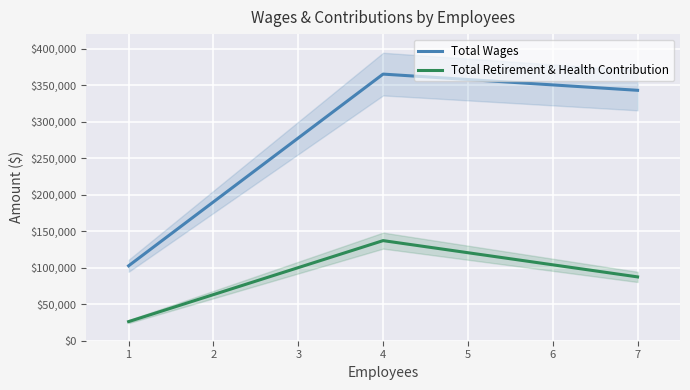

Rank the categories by Total Retirement & Health Contribution value from highest to lowest.

4, 7, 1